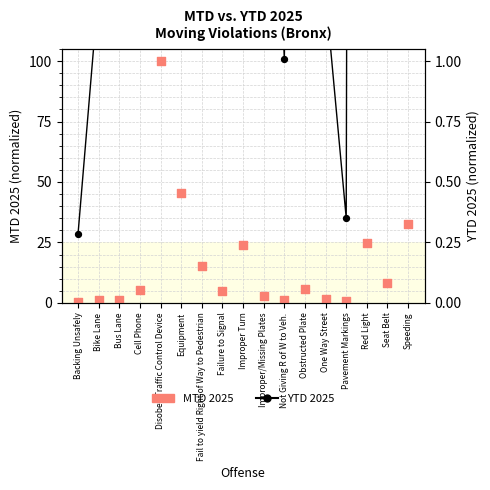

At which category is the sum across all series the highest?

Disobey Traffic Control Device